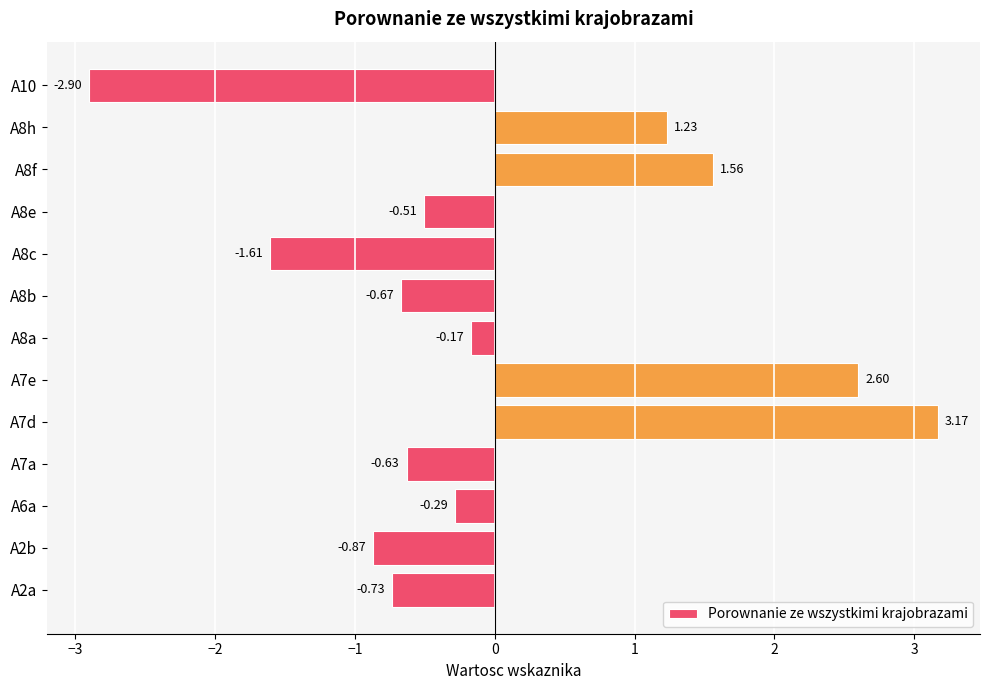

List the labels in order of value, smallest first.

A10, A8c, A2b, A2a, A8b, A7a, A8e, A6a, A8a, A8h, A8f, A7e, A7d